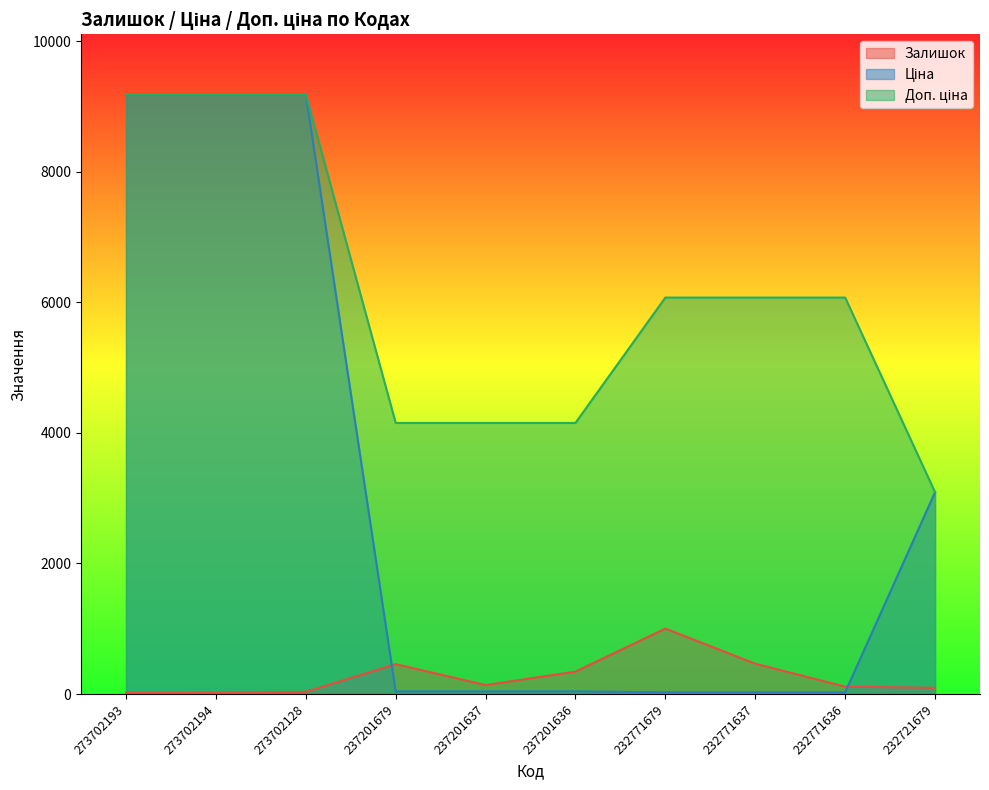

Does the chart display data point markers on the line(s)?

No